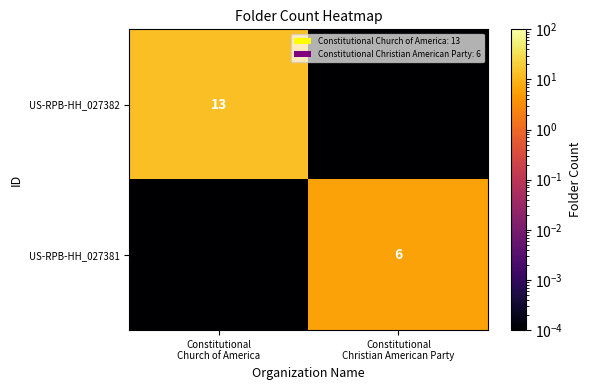

What is the difference between the US-RPB-HH_027382 values at Constitutional Church of America and Constitutional Christian American Party?

13.0